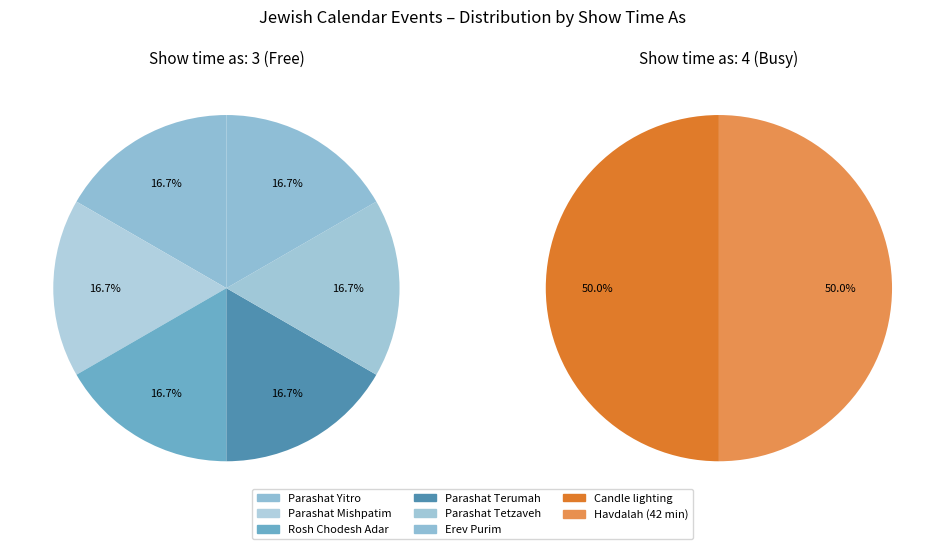

Which category has the biggest portion of the pie?

Candle lighting